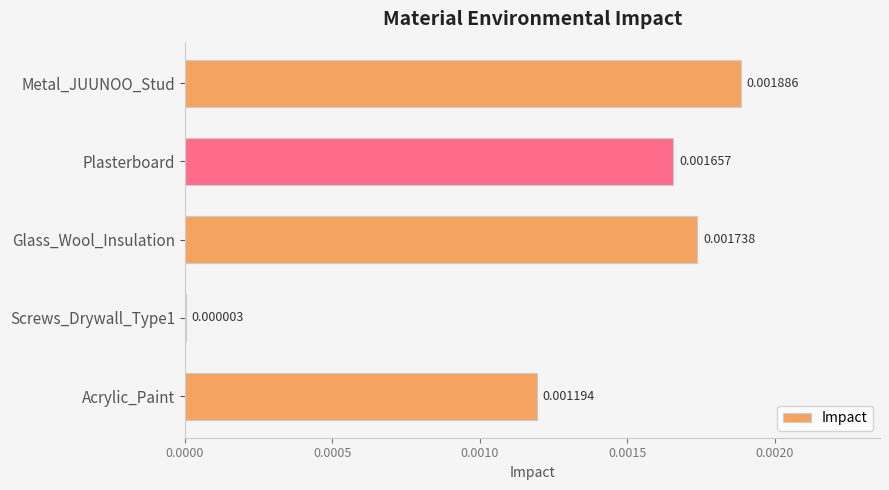

Which has a higher value, Glass_Wool_Insulation or Plasterboard?

Glass_Wool_Insulation